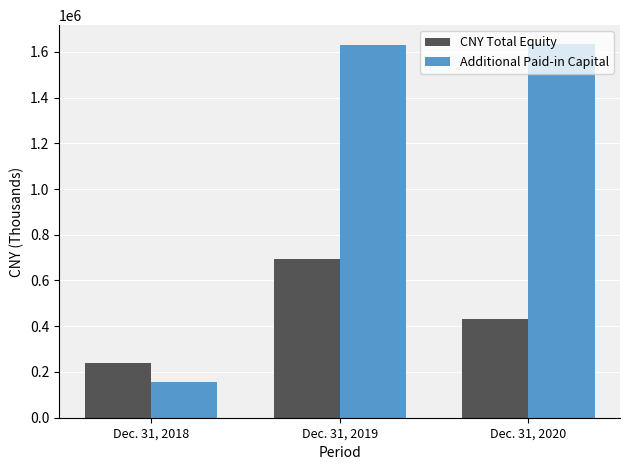

What is the difference between the maximum and minimum values in the Additional Paid-in Capital series?

1479649